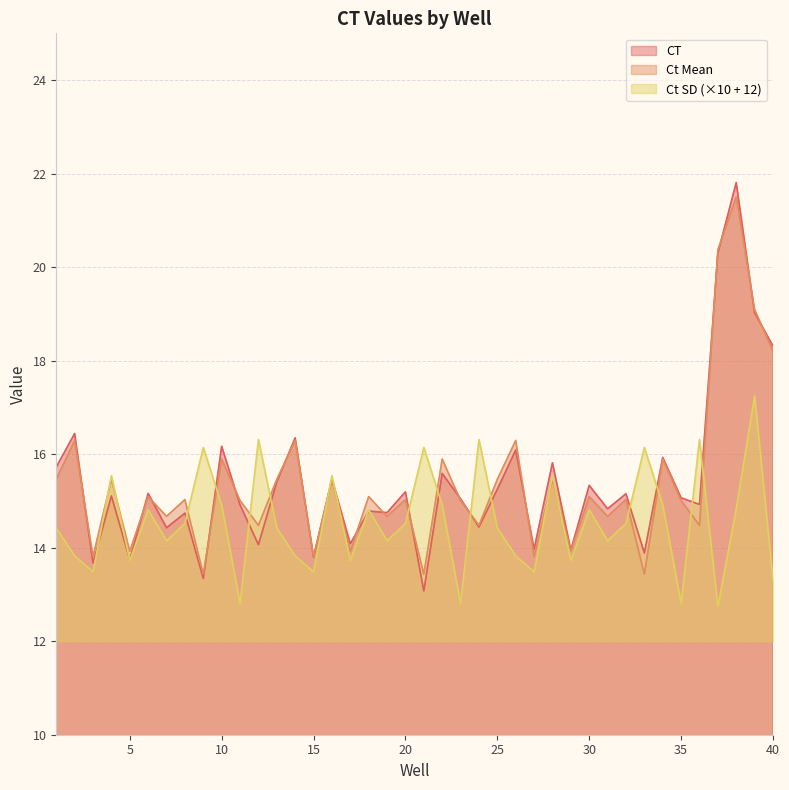

Count the number of data series in this chart.

3